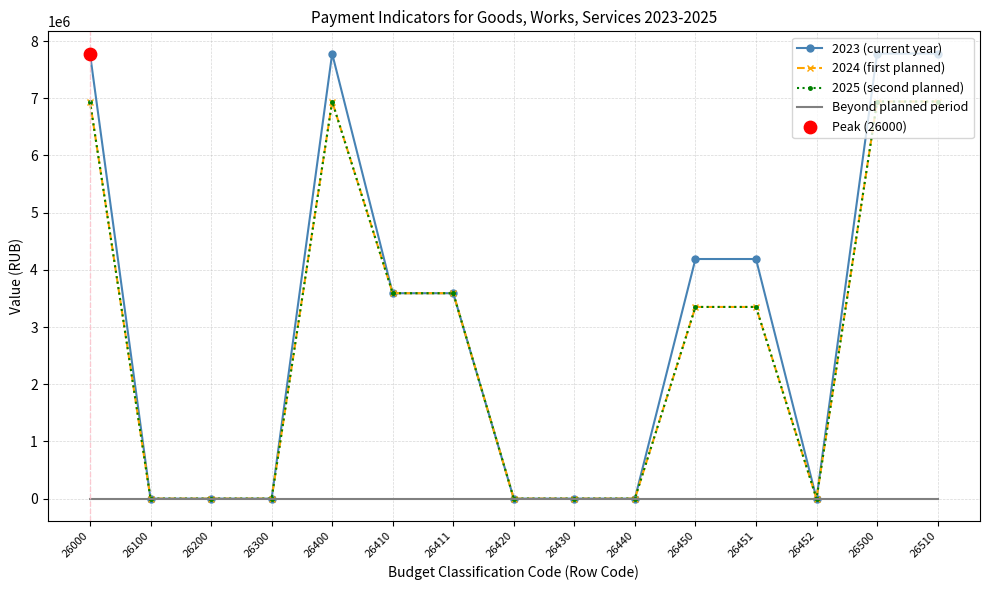

What is the total value across all series at 26500?

21664202.6